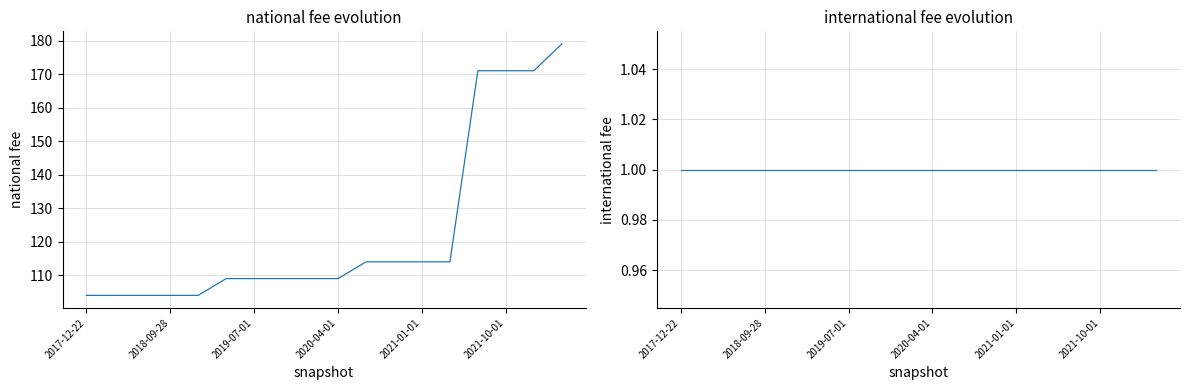

What is the spread (max minus min) of values at 8?

108